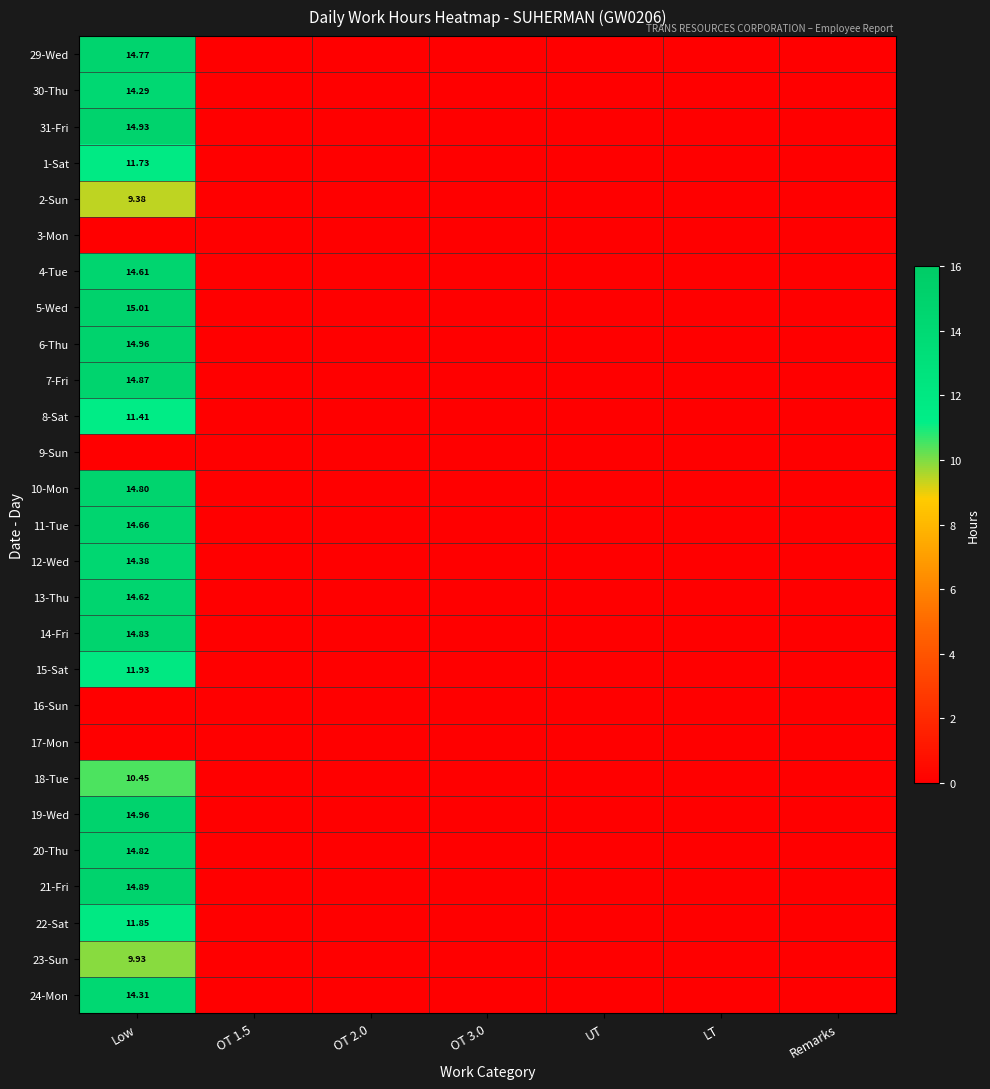

What is the greatest value displayed?

15.0